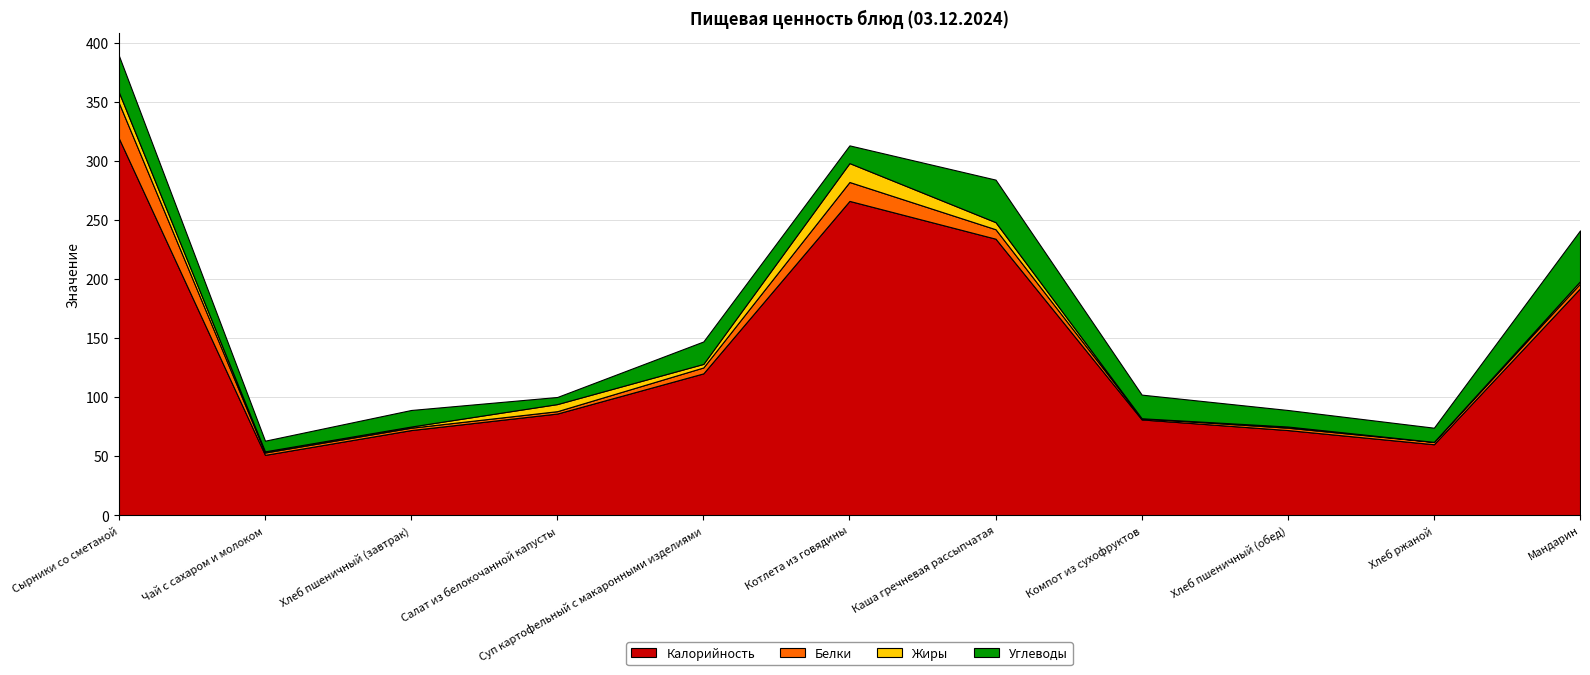

Reading left to right, extract all data points from this chart.

Калорийность: 319	51	72	86	120	266	234	81	72	60	192
Белки: 30	2	2	2	5	16	8	1	2	2	4
Жиры: 9	1	1	6	3	16	6	0	1	0	2
Углеводы: 31	9	14	6	19	15	36	20	14	12	43